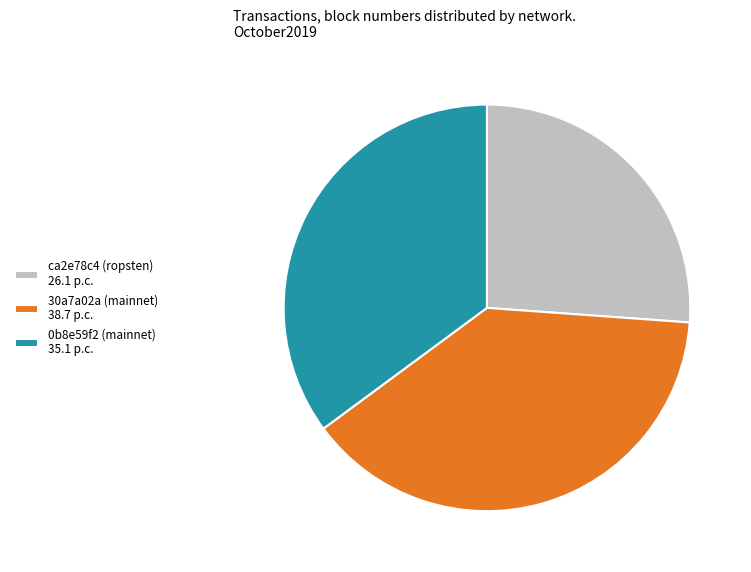

Is ca2e78c4 (ropsten) the majority of the pie?

No